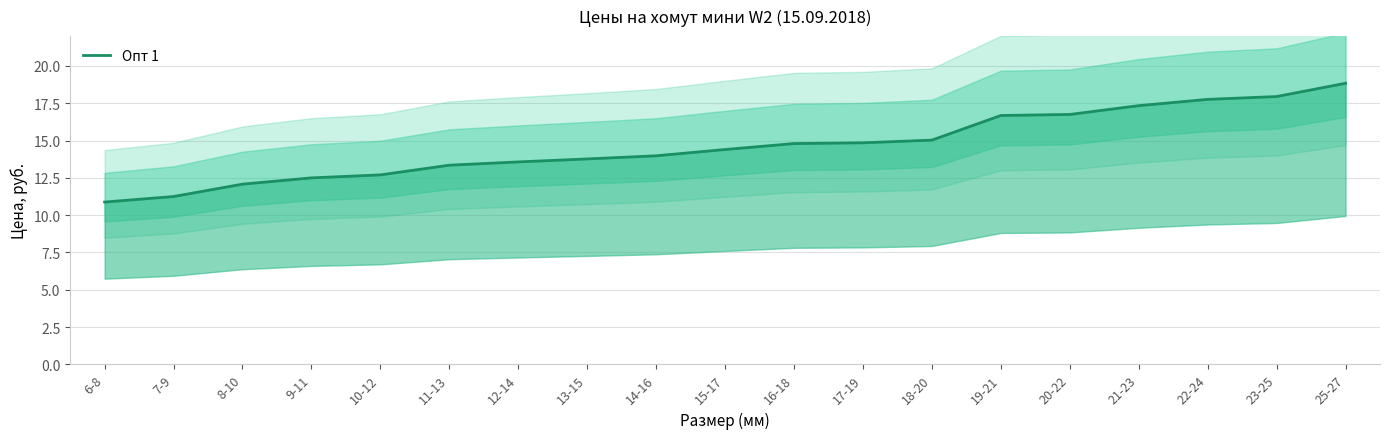

What is the sum of all values?

278.5